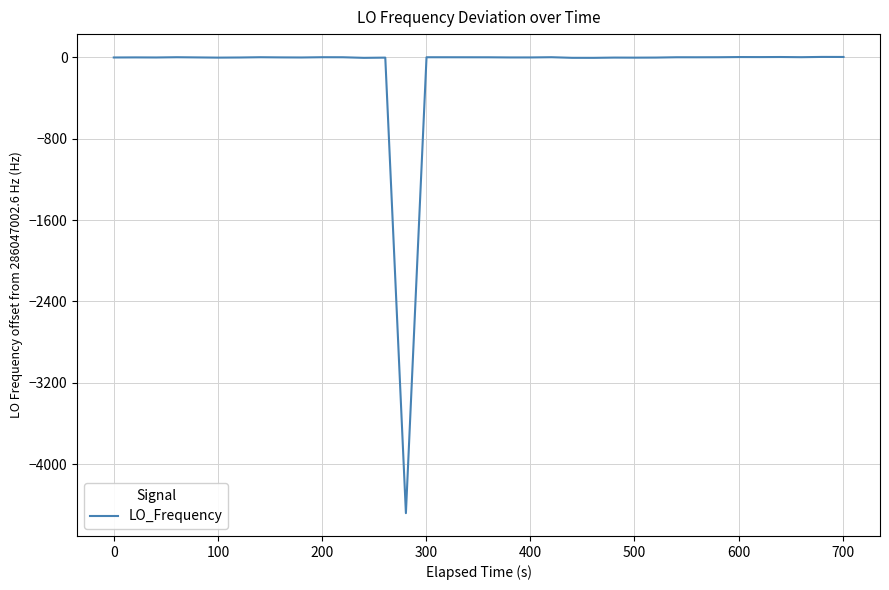

What is the average value?

-111.9